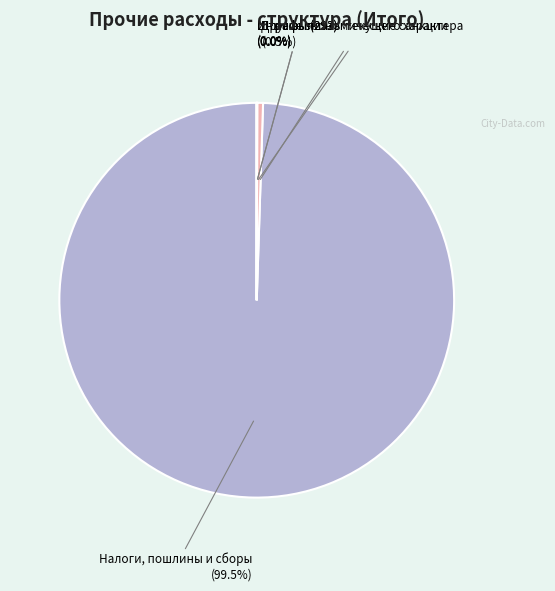

How many segments does this pie chart have?

5